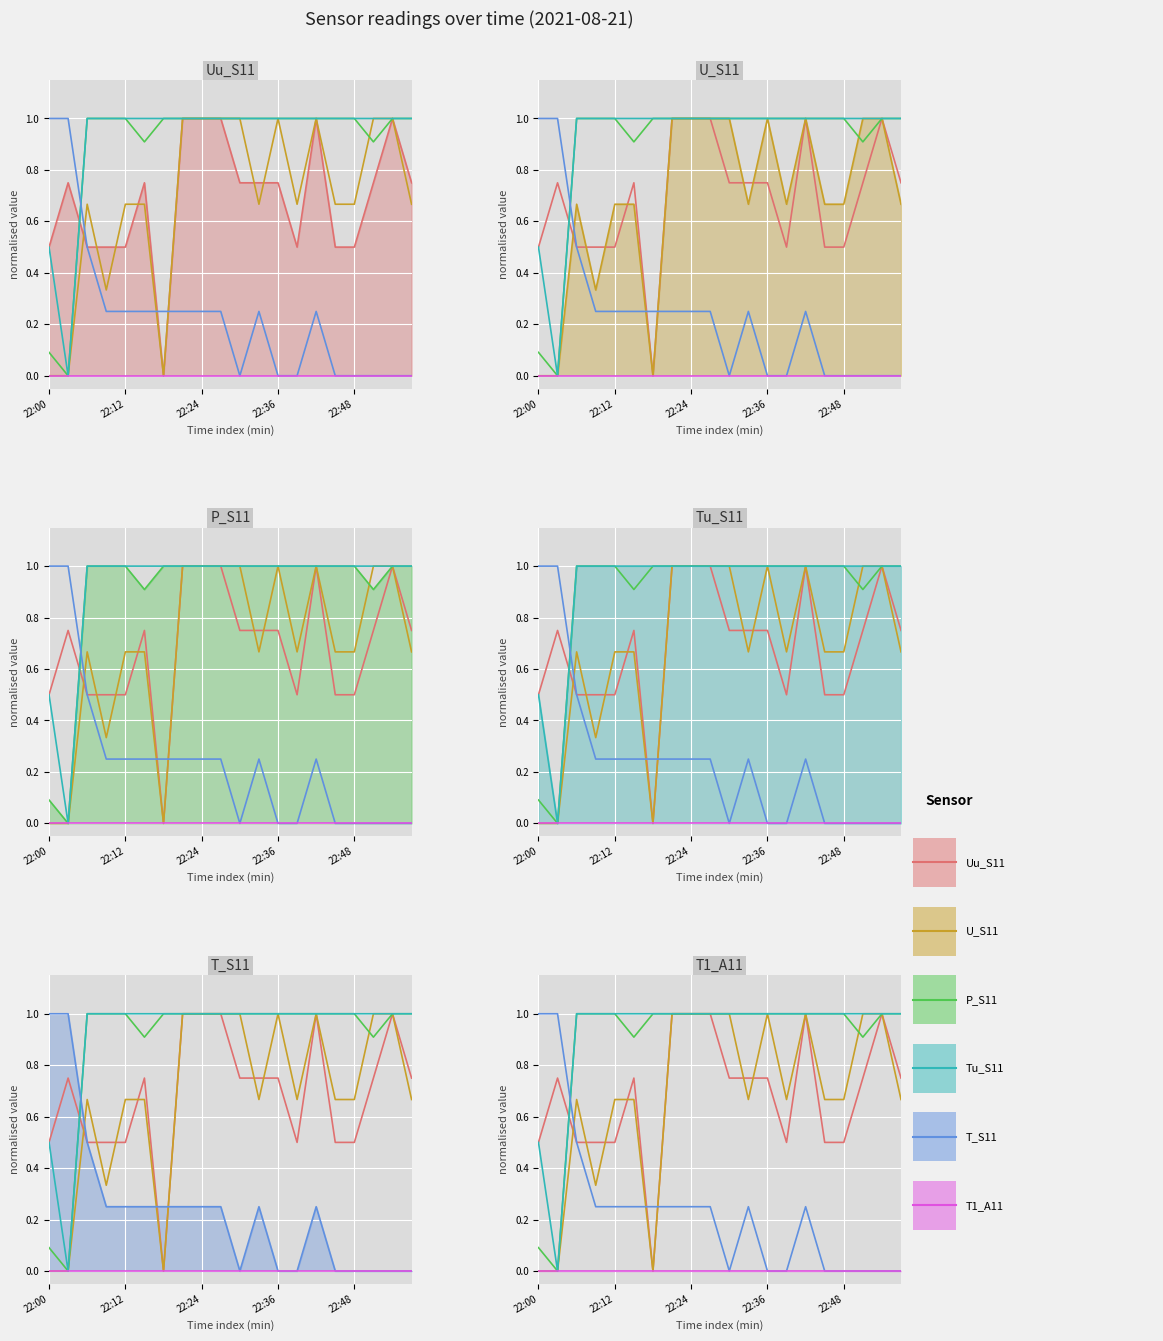

What is the spread (max minus min) of values at 22:12?

1.0